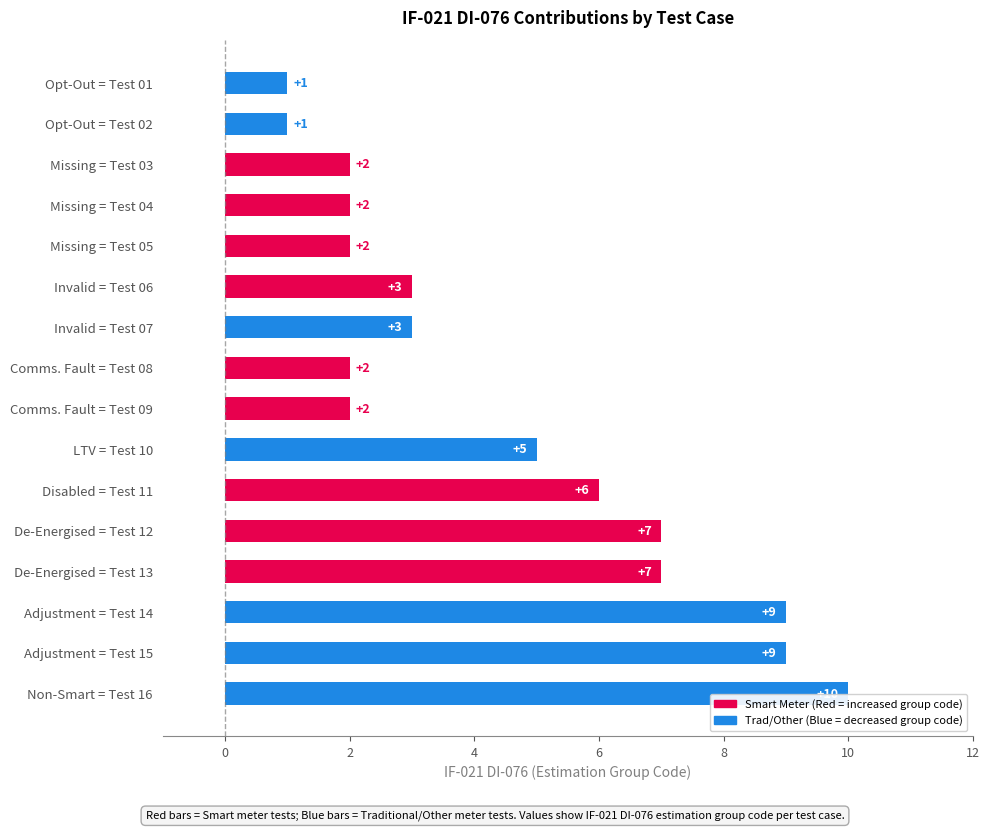

Are the bars horizontal?

Yes